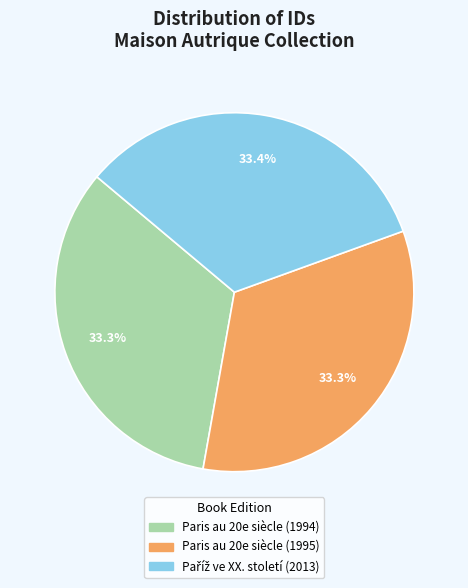

What percentage is the Paris au 20e siècle (1994) slice, to the nearest percent?

33%